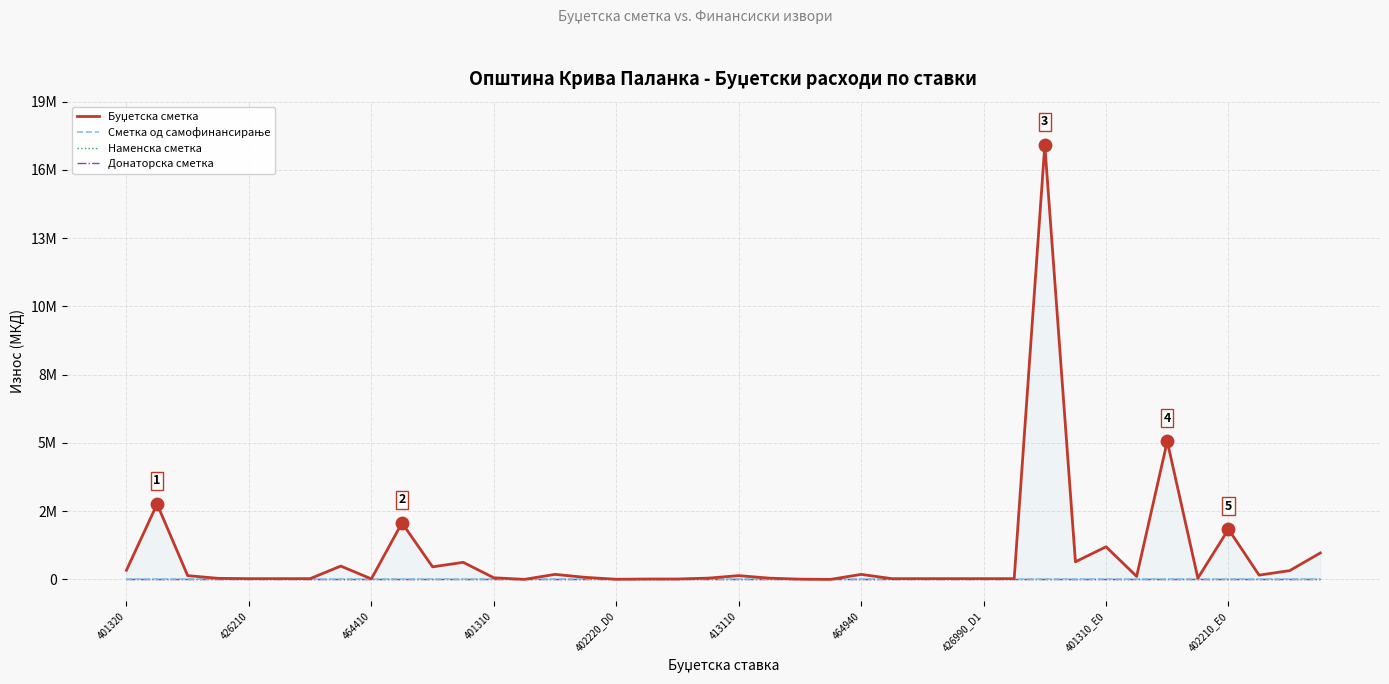

Which series reaches the minimum Y coordinate?

Буџетска сметка